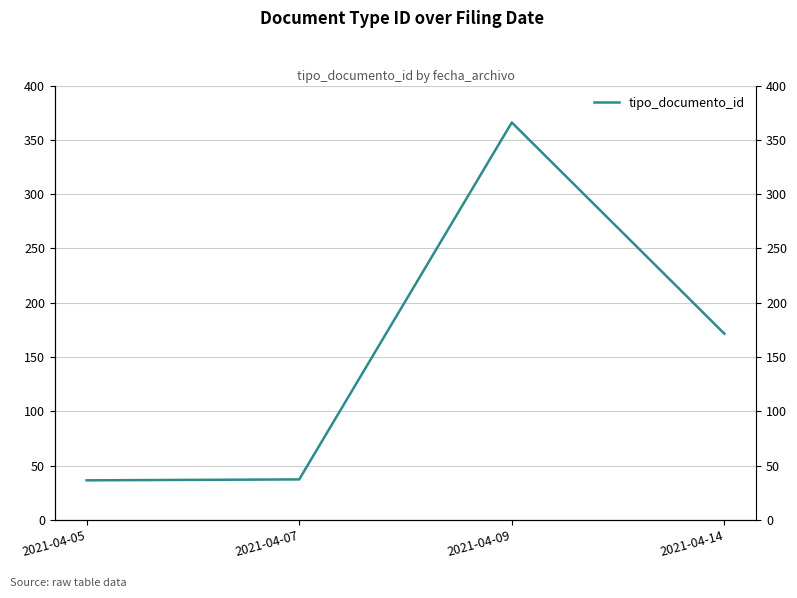

Between 2021-04-14 and 2021-04-09, which is larger?

2021-04-09